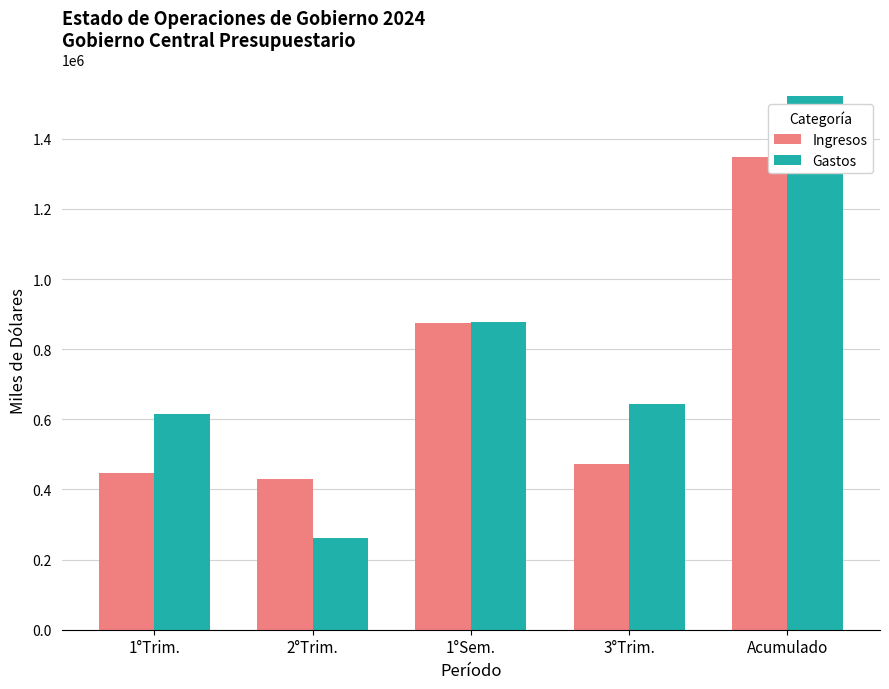

What is the value of the Gastos bar at the 5th from the left?

1521335